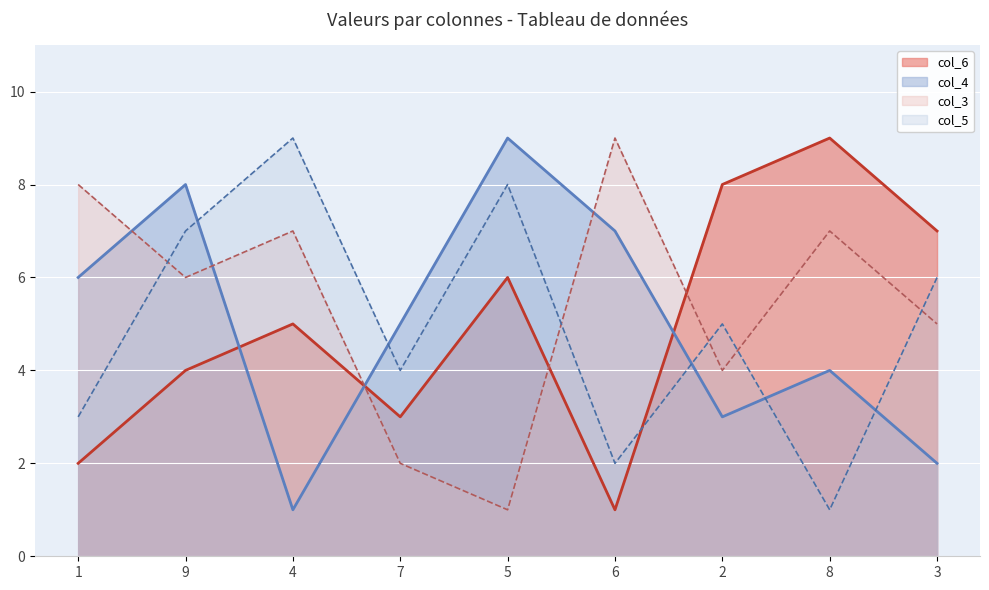

True or false: col_6 and col_3 cross at least once.

True